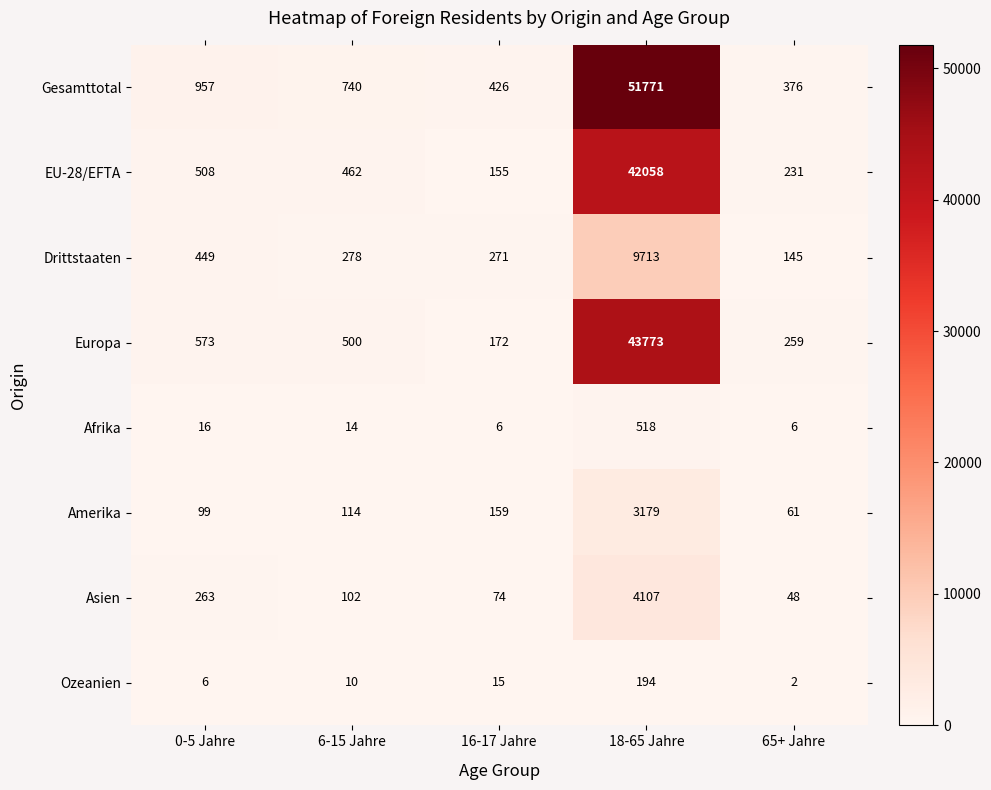

Where is Afrika nearest to the value 262?

0-5 Jahre